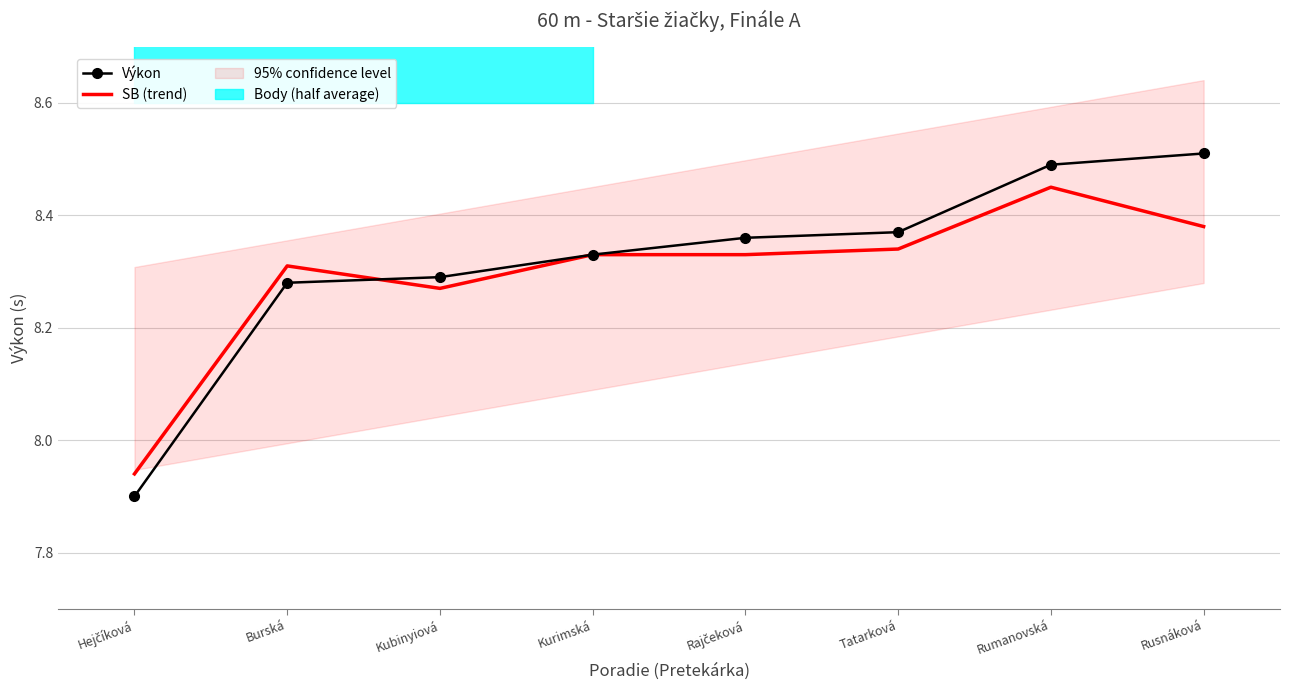

Between Rajčeková and Kurimská, which is larger?

Rajčeková